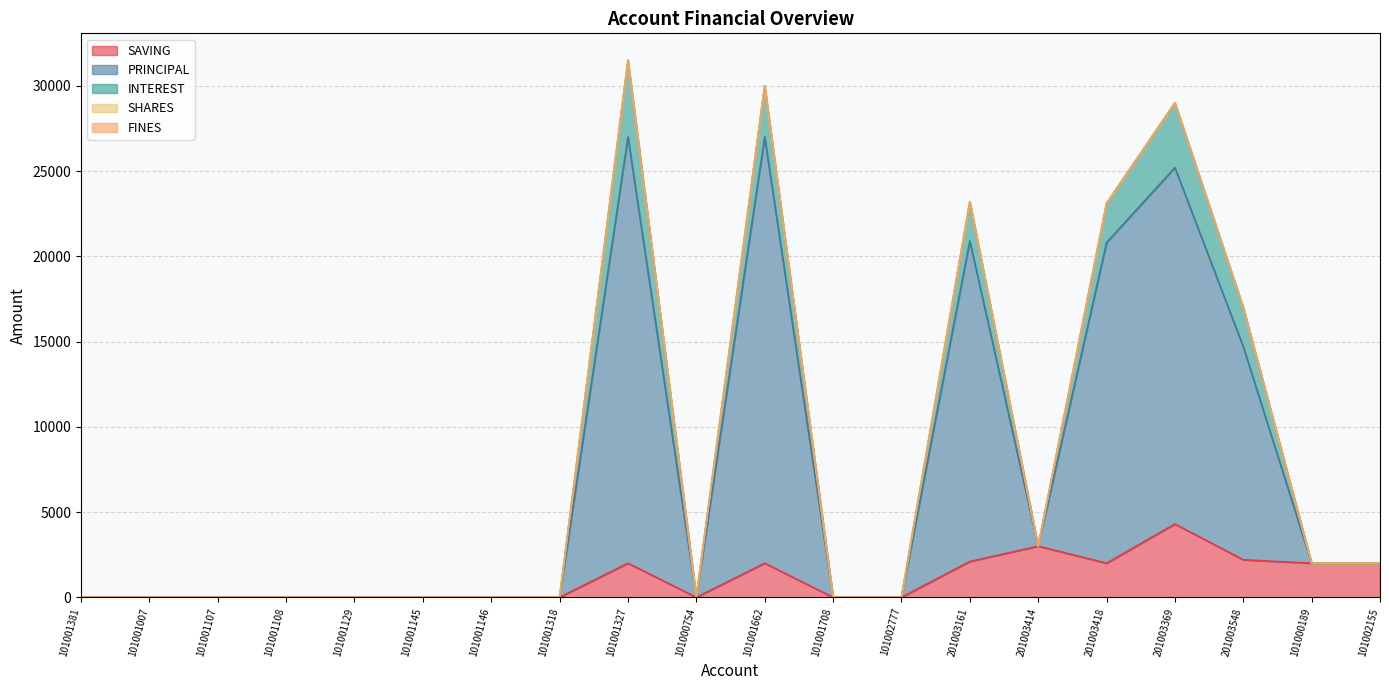

How many interior local valleys does the PRINCIPAL series have?

2